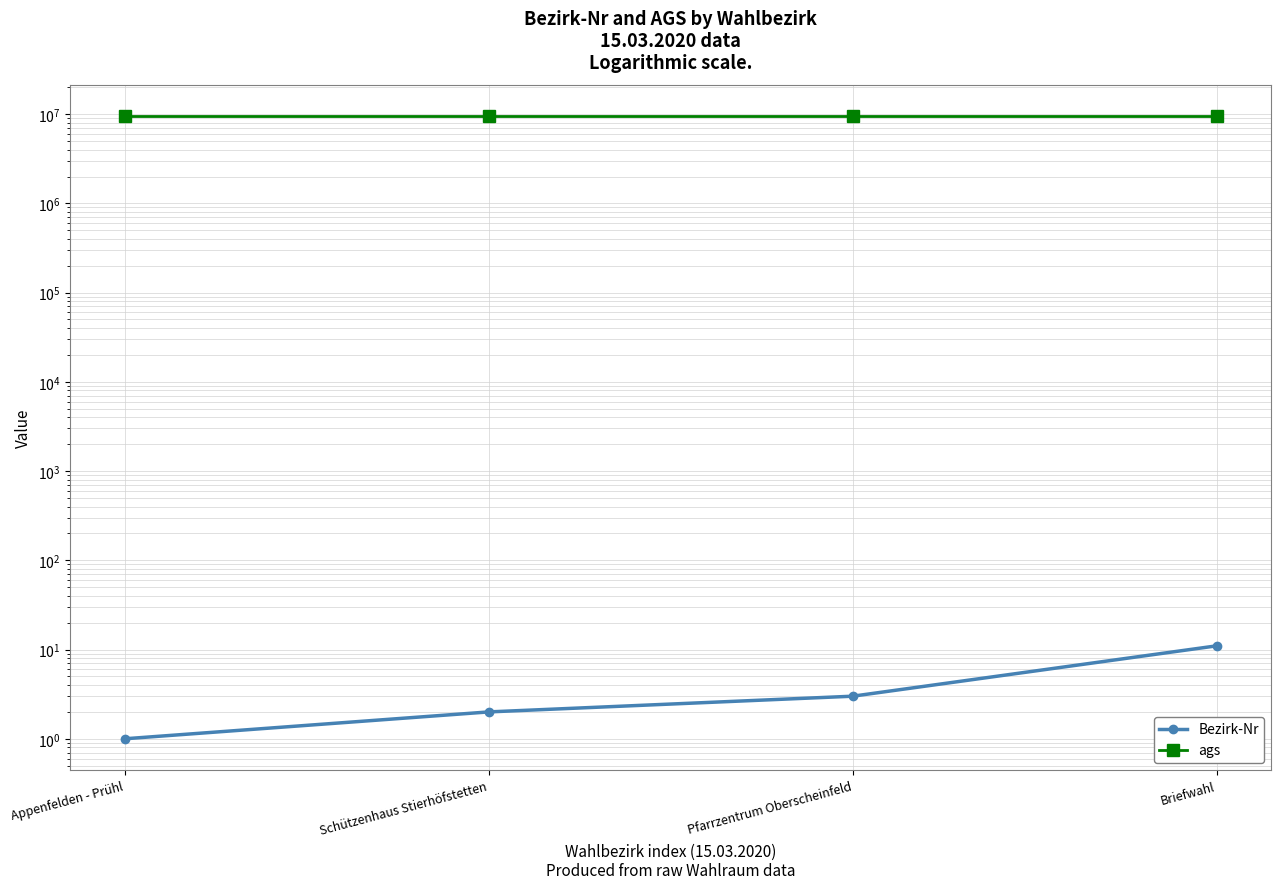

What is the difference between the second highest and second lowest values in the Bezirk-Nr series?

1